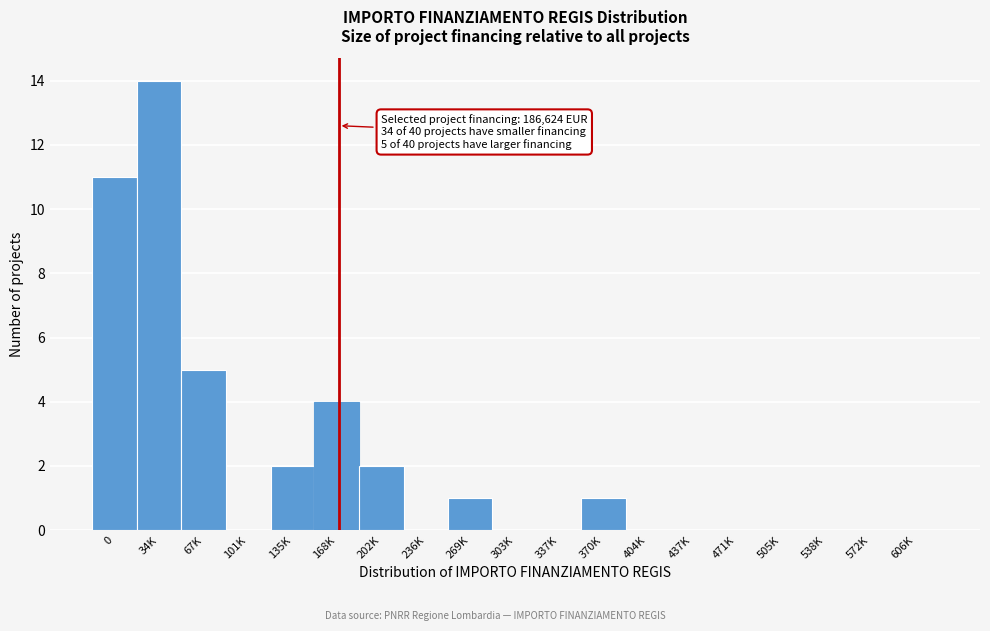

Reading left to right, extract all data points from this chart.

0=11	34K=14	67K=5	101K=0	135K=2	168K=4	202K=2	236K=0	269K=1	303K=0	337K=0	370K=1	404K=0	437K=0	471K=0	505K=0	538K=0	572K=0	606K=0